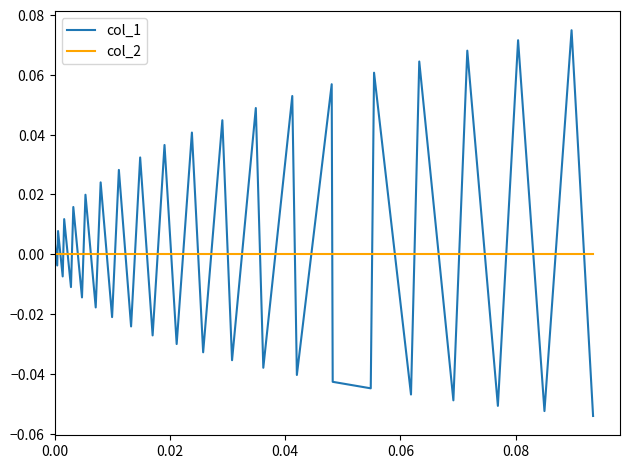

Which series has the widest spread of values?

col_1